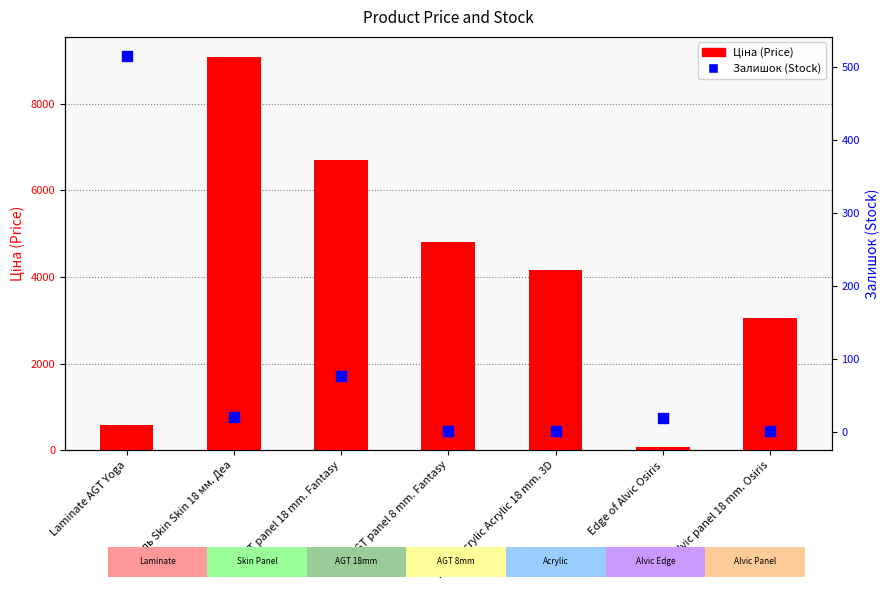

Which series contains the lowest Y value?

Залишок (Stock)